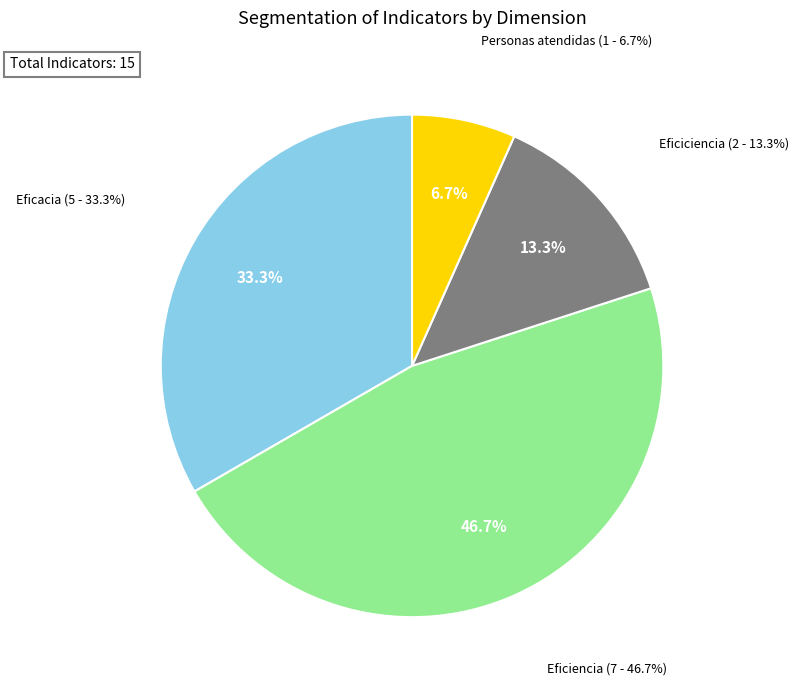

How many slices are in this pie chart?

4